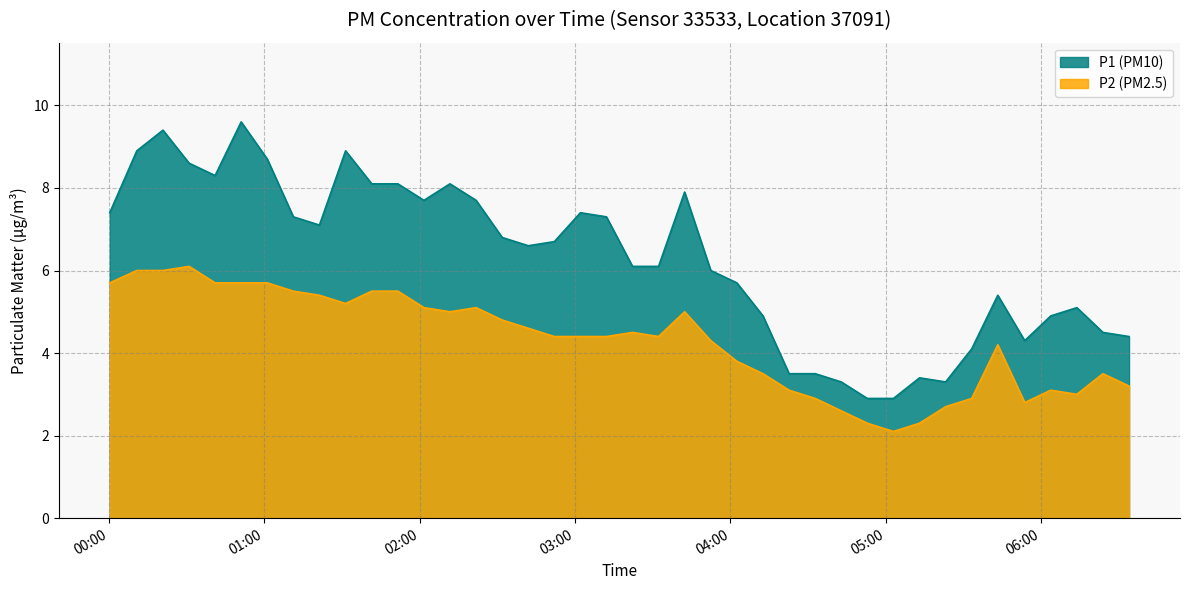

At which category does P1 reach its first local peak?

2023-05-07T00:20:48